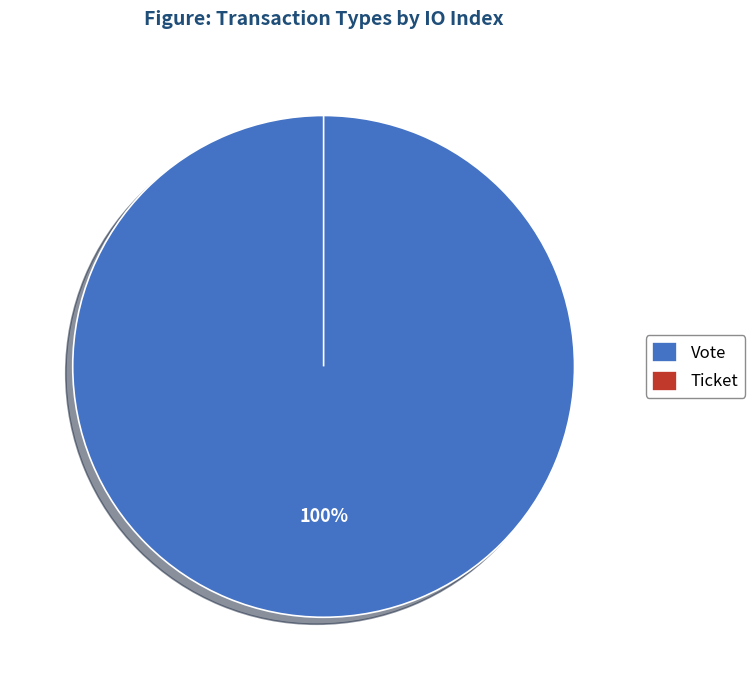

Which category accounts for the majority?

Vote